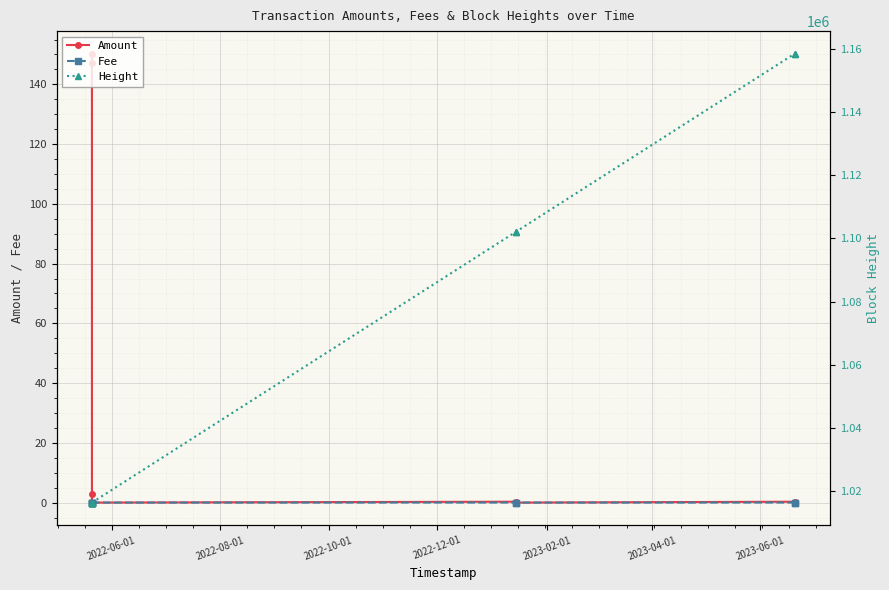

True or false: Amount and Fee intersect in this chart.

False